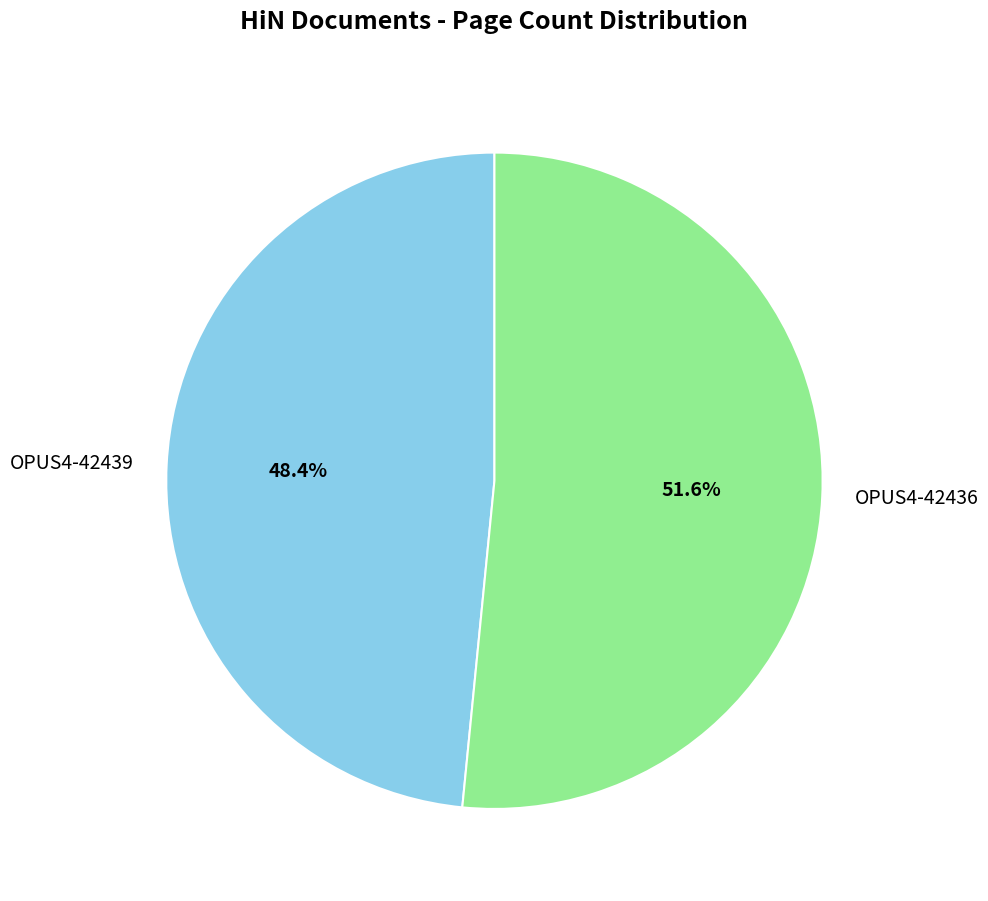

Is it true that OPUS4-42436 is 39% of the pie?

False